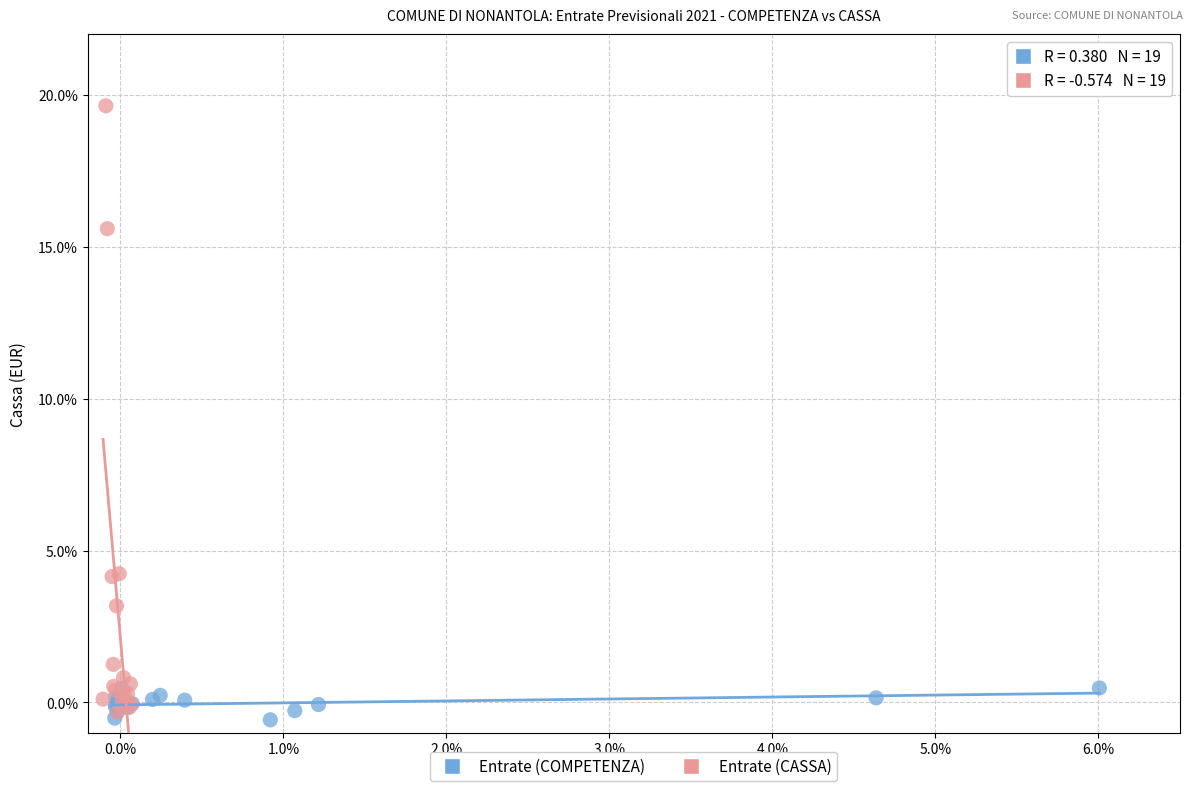

Which series has the widest spread of Y values?

Entrate (CASSA)